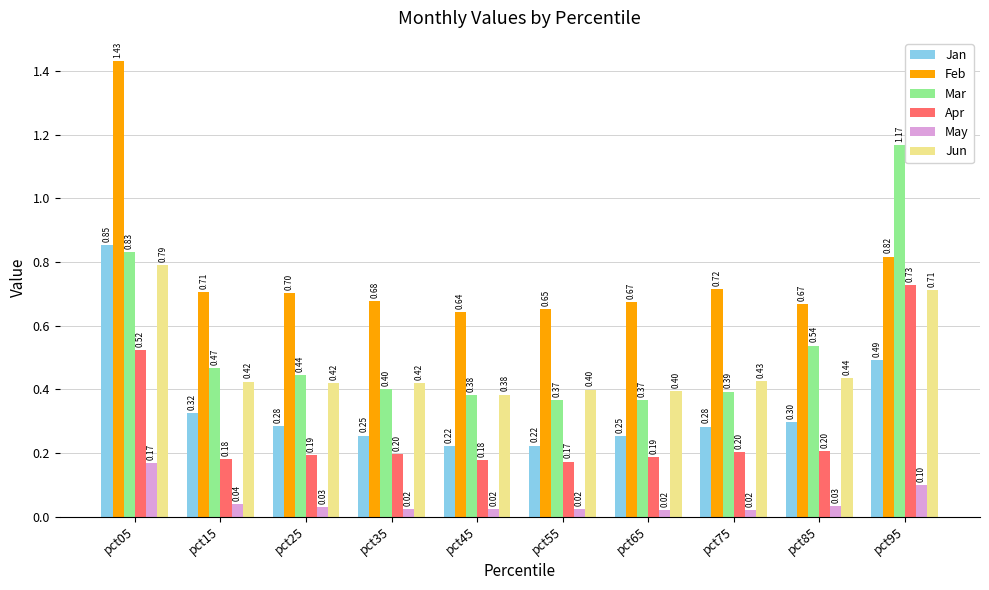

What is the sum of all Jun values?

4.8